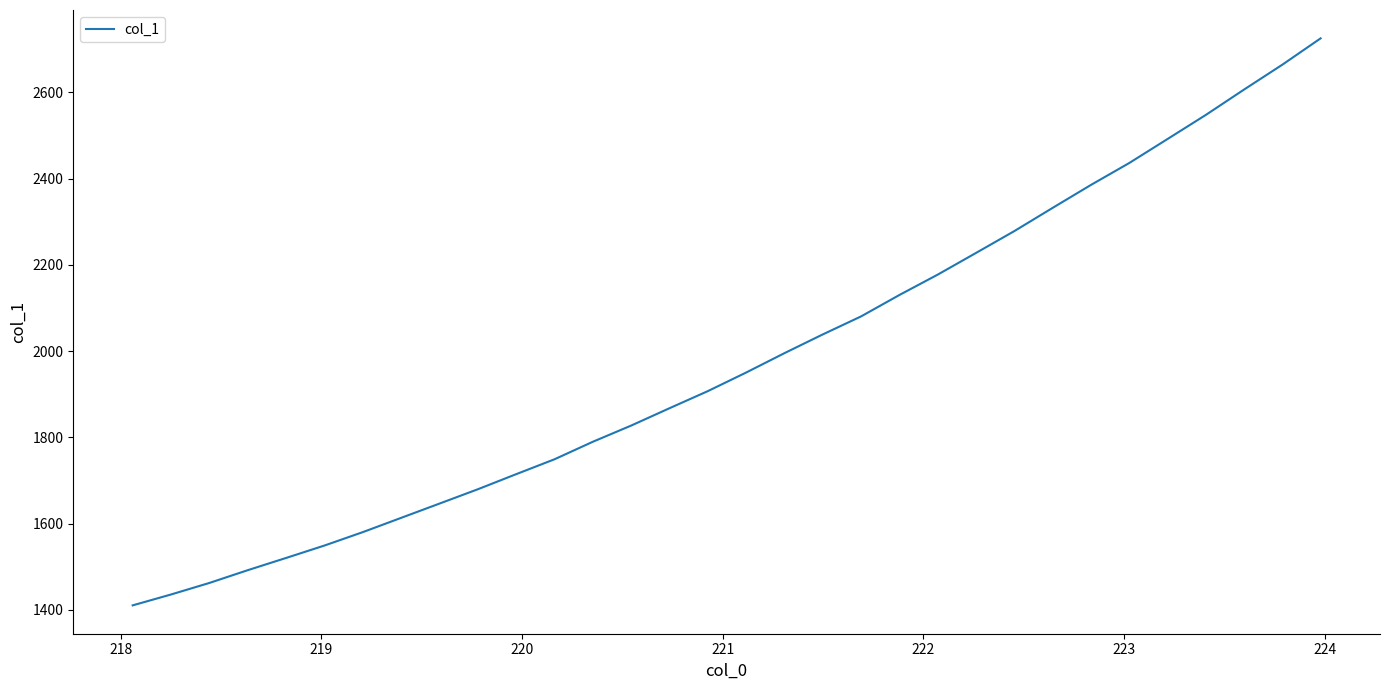

What is the minimum value shown in the chart?

1410.4